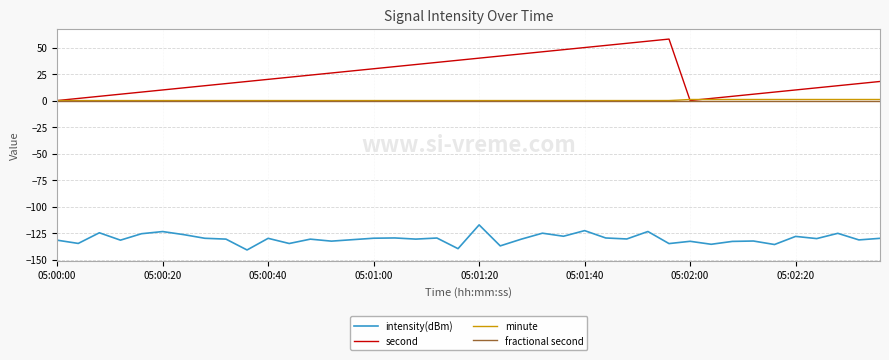

True or false: intensity(dBm) has more than 0 interior local peaks.

True